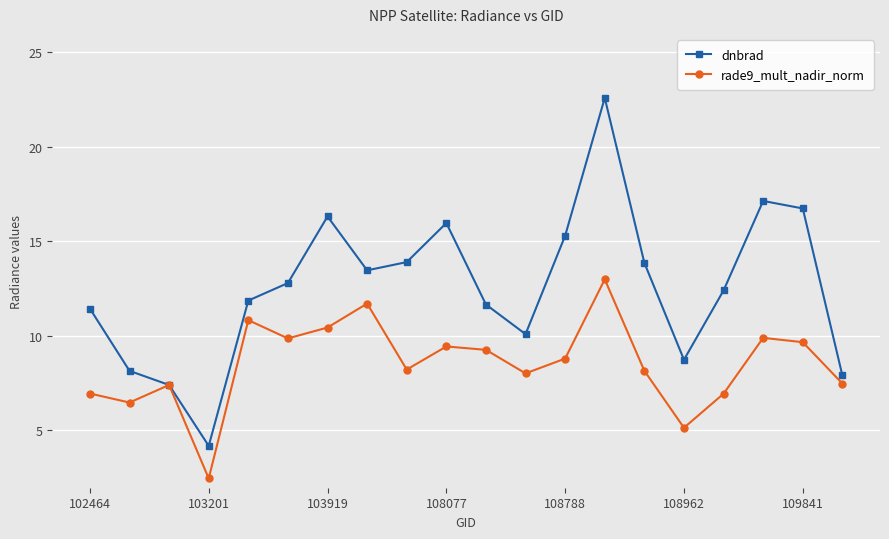

What is the maximum value shown in the chart?

22.6